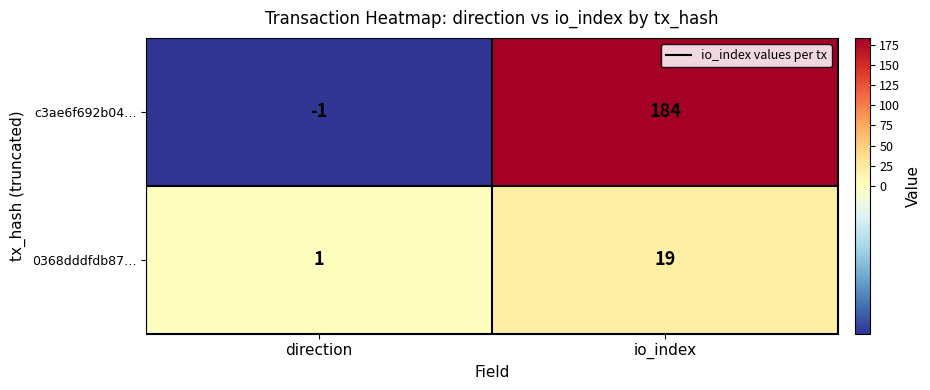

Reading right to left, list all the values displayed in this chart.

c3ae6f692b04…: io_index=184	direction=-1
0368dddfdb87…: io_index=19	direction=1